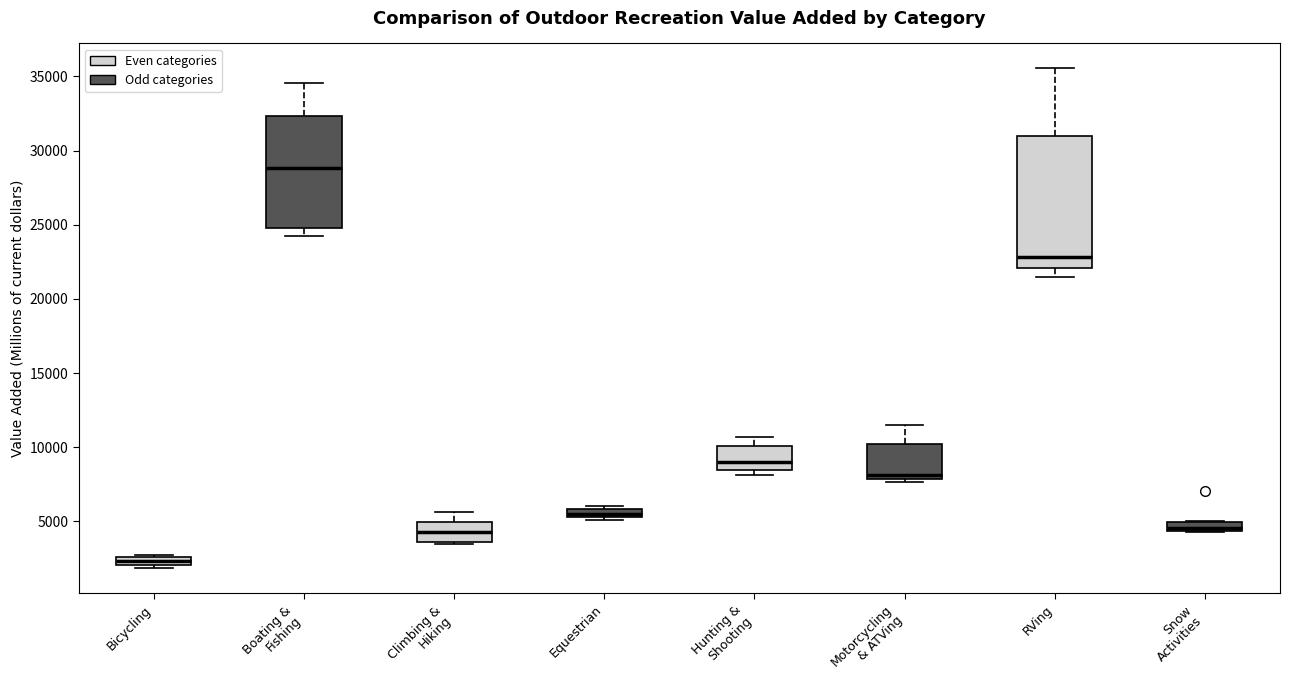

Where is the lower edge of the box for Climbing & Hiking on the y-axis? The values are not printed on the chart, so give them approximately, as read against the axis.

3500